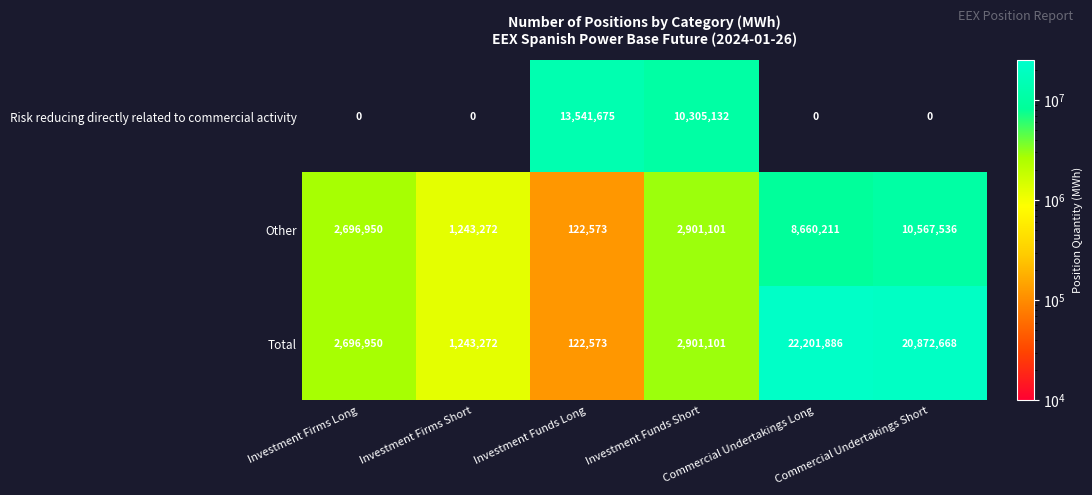

At which category is the sum across all series the highest?

Investment Funds Short